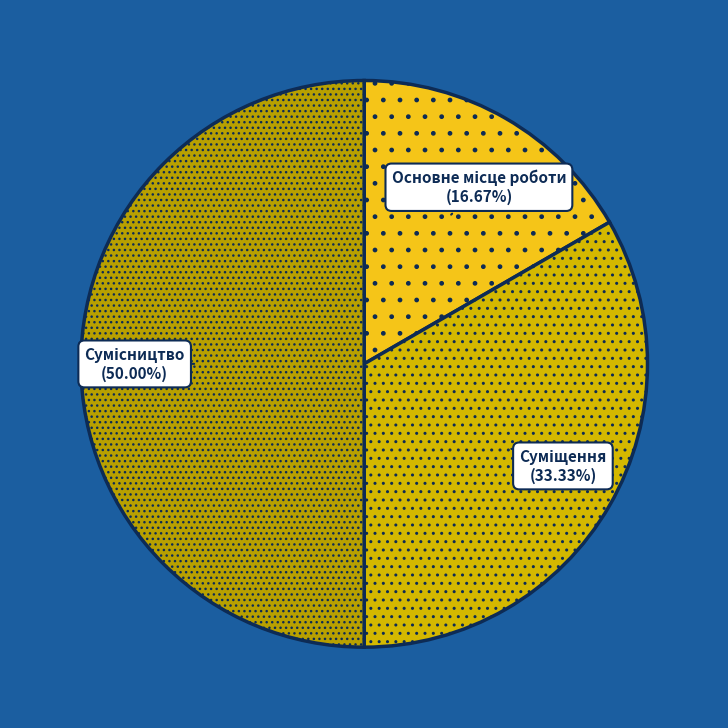

Count the number of slices in the pie.

3